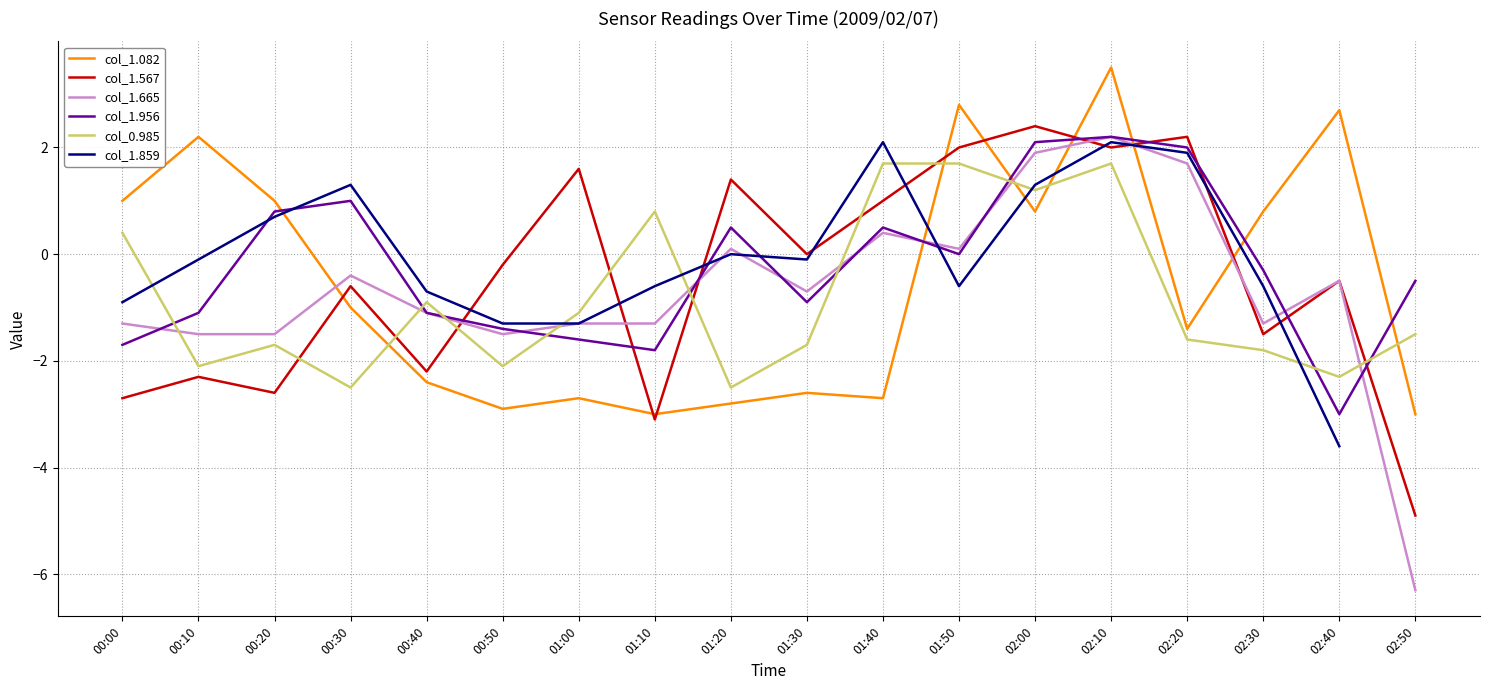

The col_0.985 series shows 2.9 at 01:50. True or false?

False